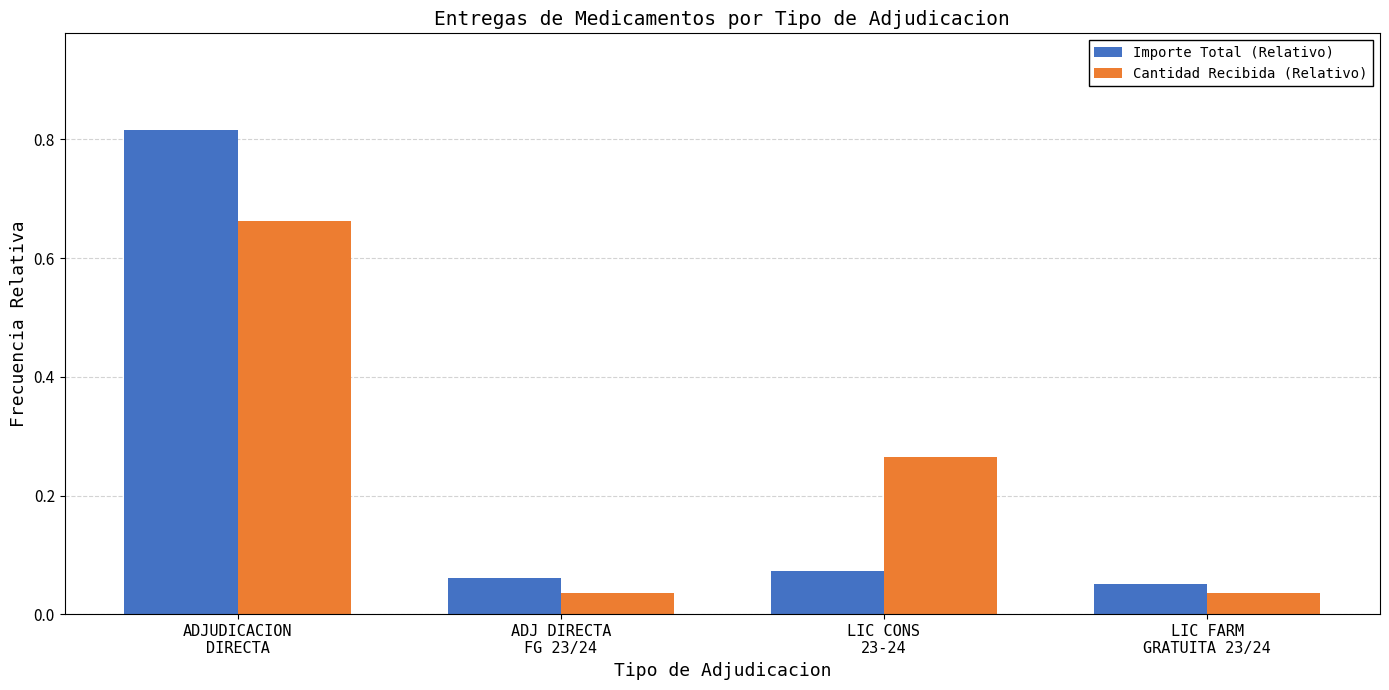

What is the sum of all Cantidad Recibida (Relativo) values?

1.0